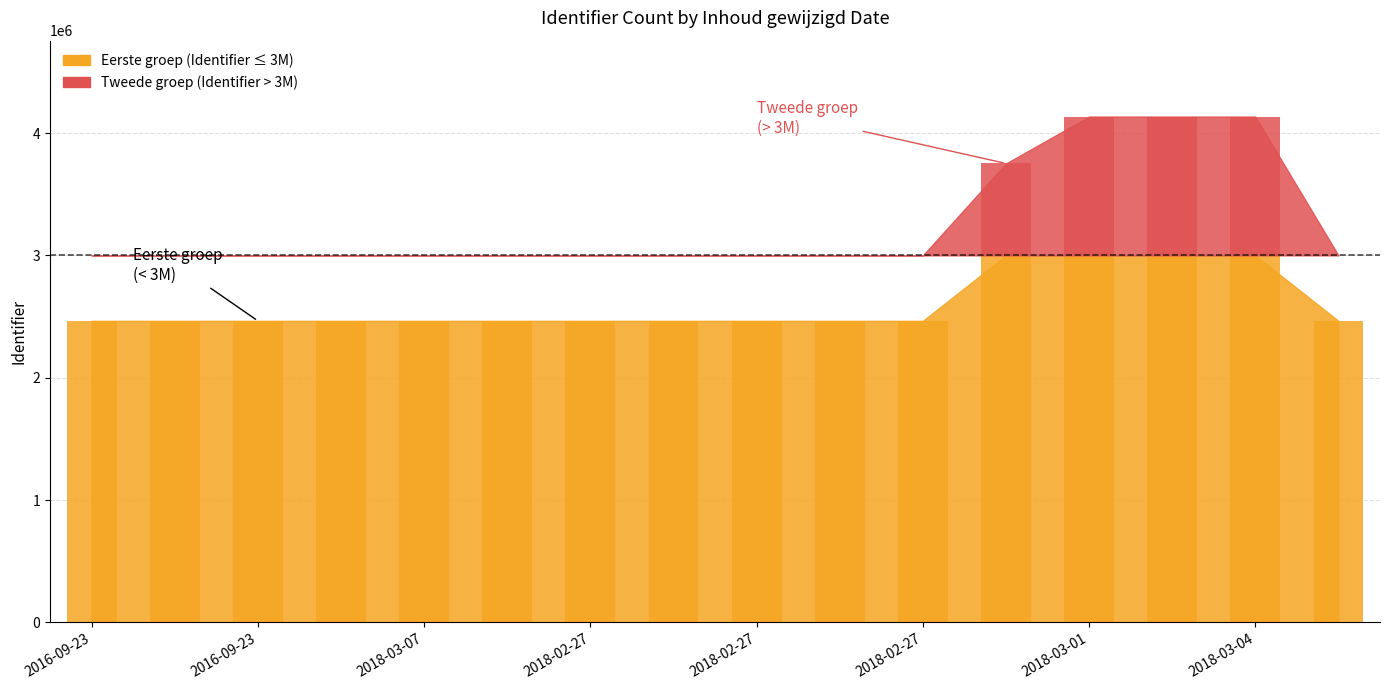

What is the label of the 16th bar from the left?

2018-03-04